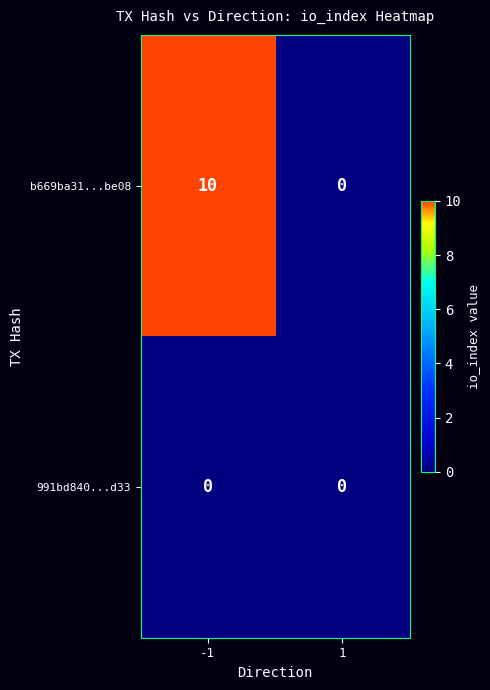

Between -1 and 1, which series saw the biggest shift?

b669ba31...be08